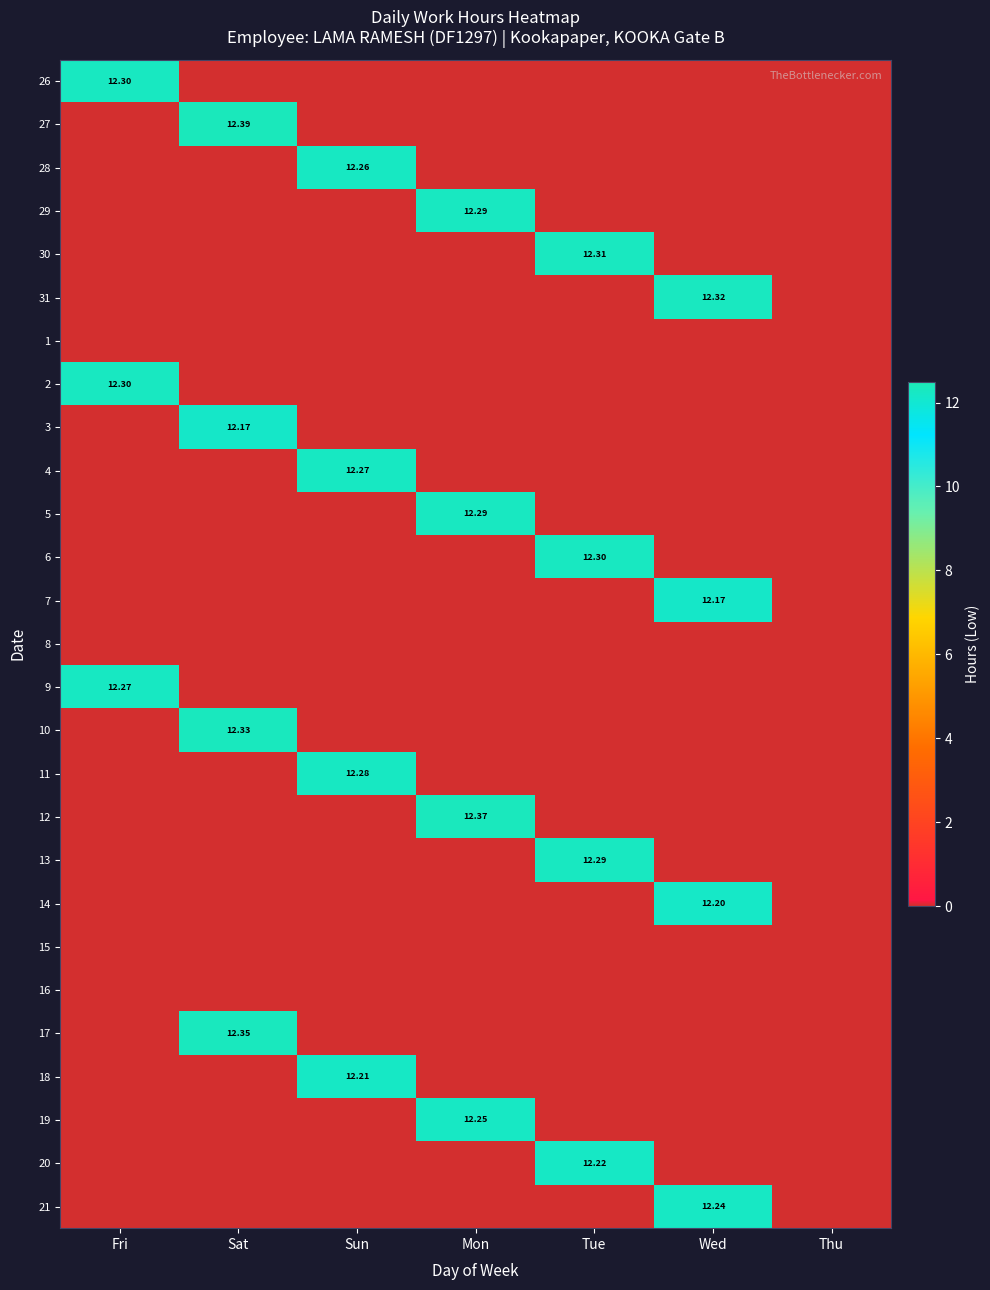

How many positive values does the 18 series have?

1